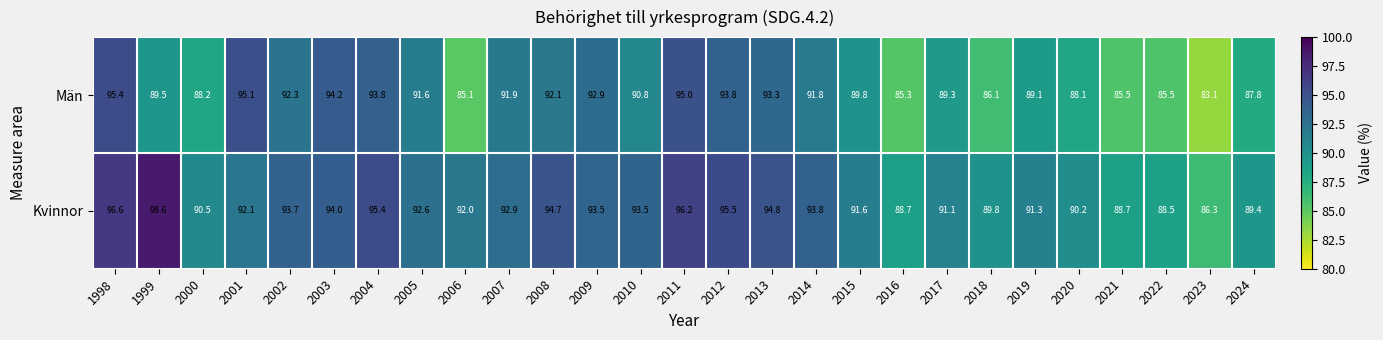

What is the sum of all Män values?

2436.4